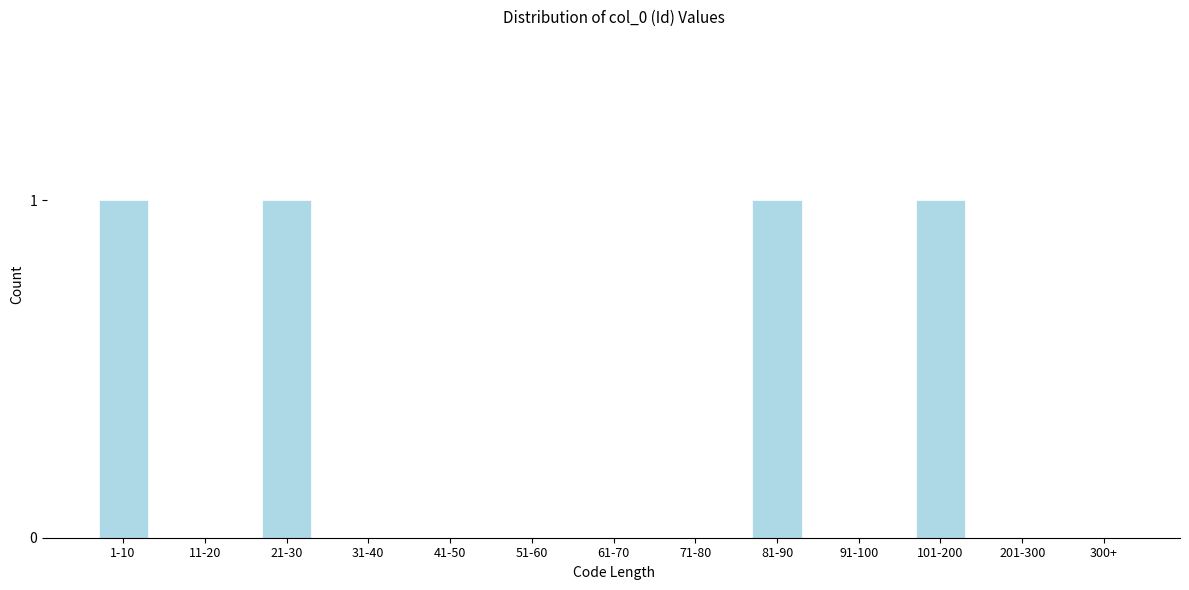

Reading right to left, transcribe all the data shown in this chart.

300+=0	201-300=0	101-200=1	91-100=0	81-90=1	71-80=0	61-70=0	51-60=0	41-50=0	31-40=0	21-30=1	11-20=0	1-10=1